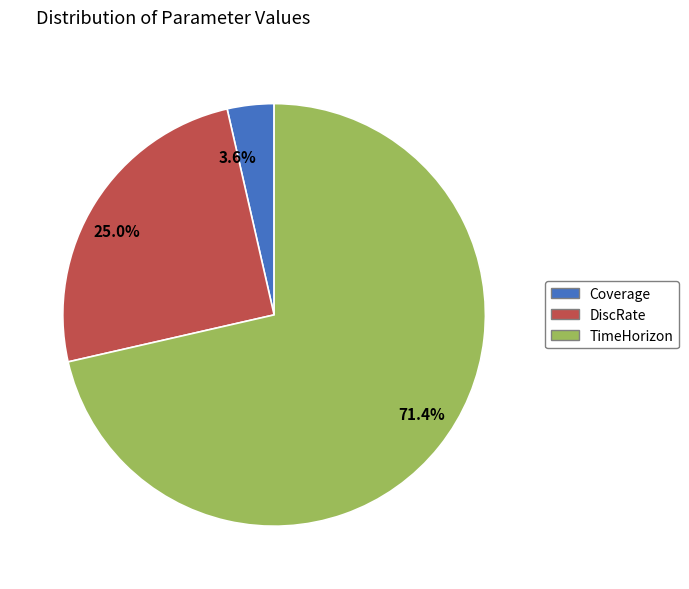

Rank the categories by value from lowest to highest.

3.6%, 25.0%, 71.4%